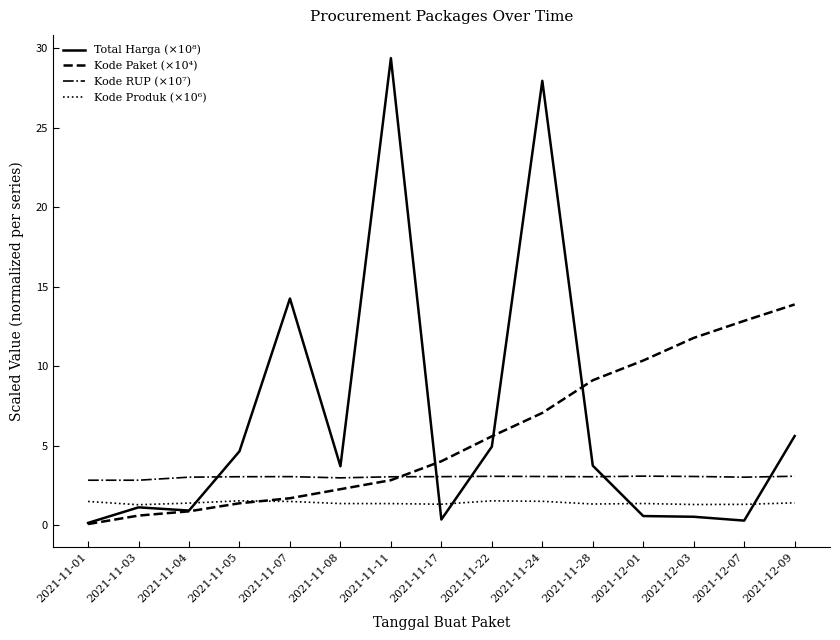

What is the maximum value for Kode Produk (×10⁶)?

1.5